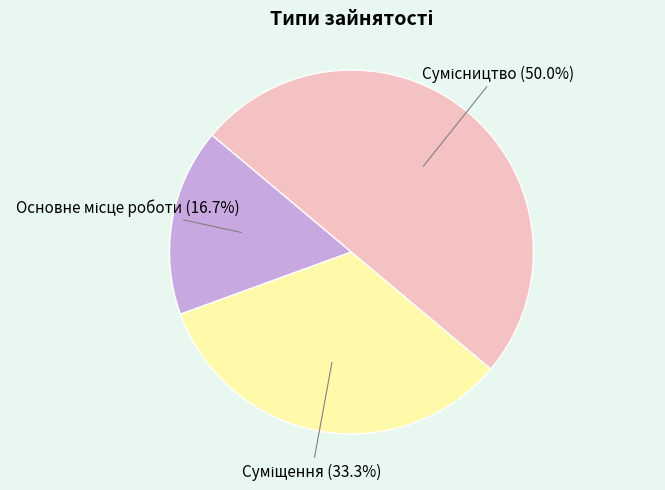

Which category has the smallest portion of the pie?

Основне місце роботи